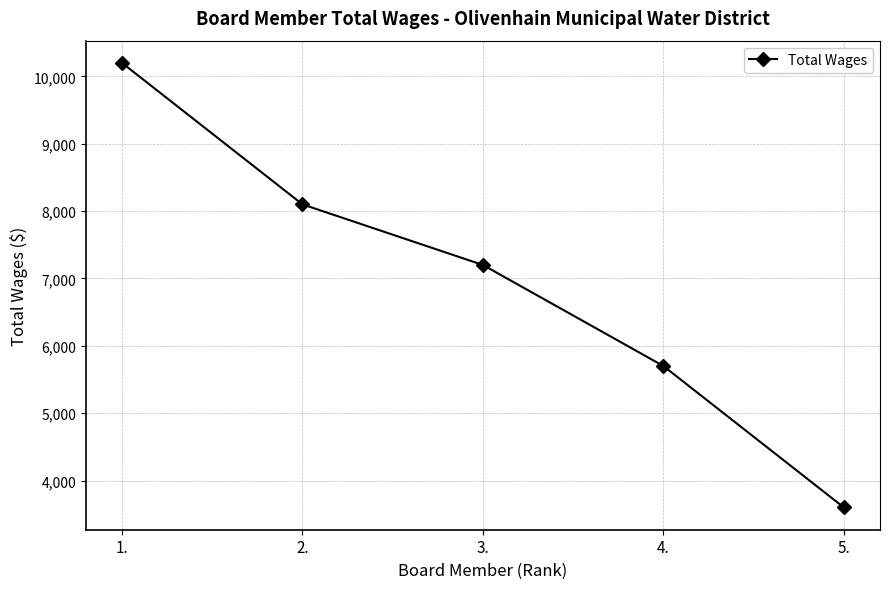

What is the change in value from 1. to 5.?

-6600